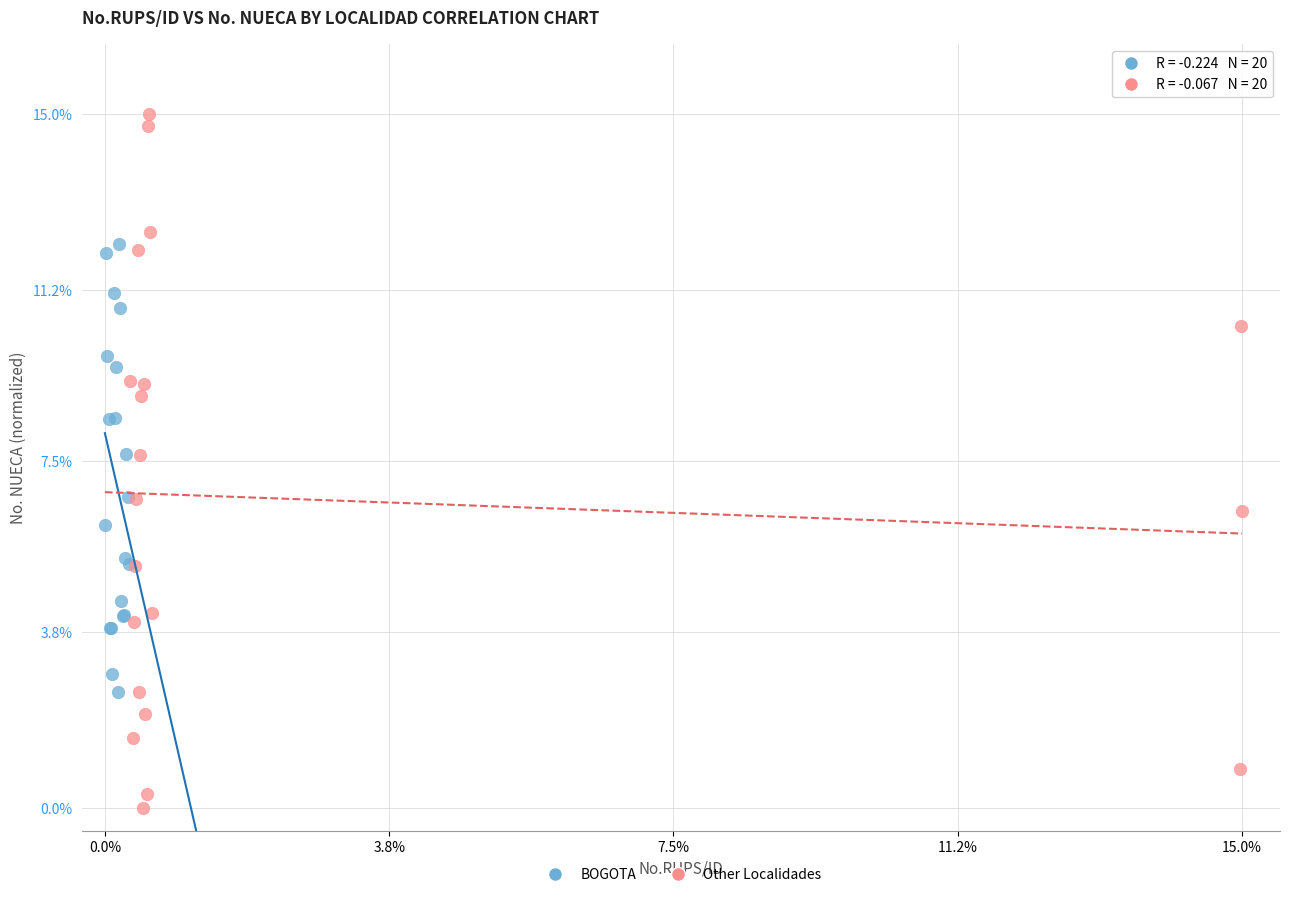

Which series reaches the minimum Y coordinate?

Other Localidades